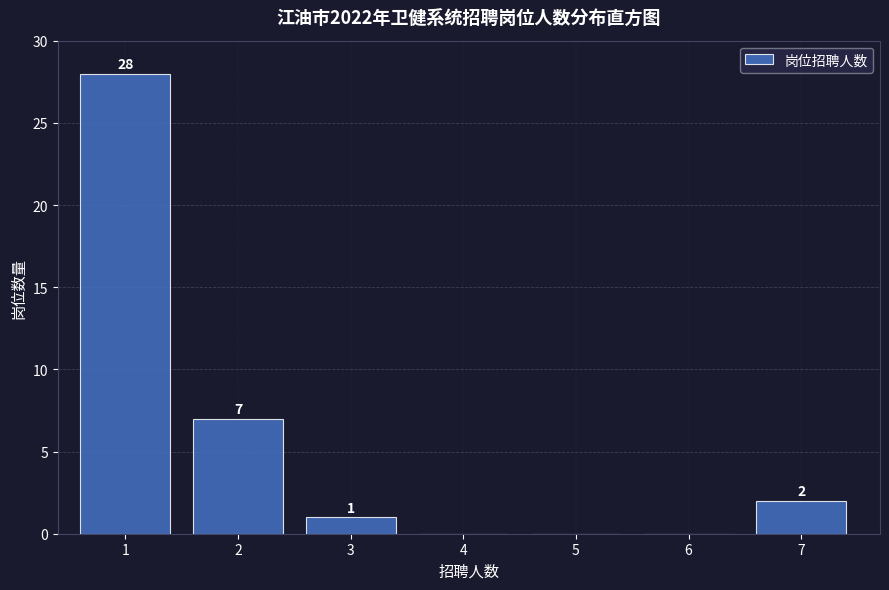

Reading left to right, transcribe all the data shown in this chart.

1=28	2=7	3=1	4=0	5=0	6=0	7=2